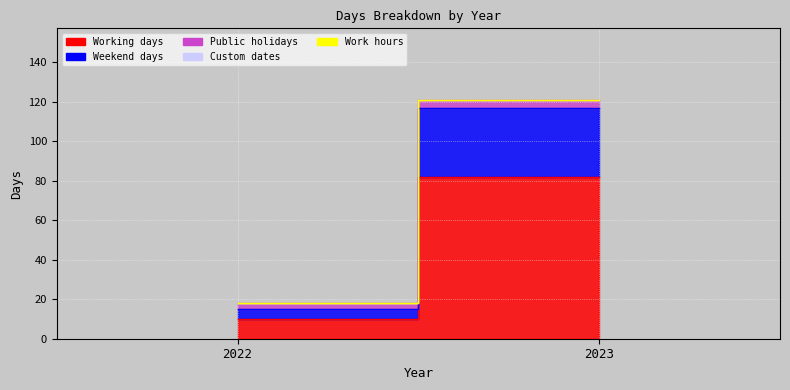

Reading left to right, what are all the values shown in this chart?

Working days: 2022=10	2023=82
Weekend days: 2022=5	2023=35
Public holidays: 2022=3	2023=4
Custom dates: 2022=0	2023=0
Work hours: 2022=0	2023=0